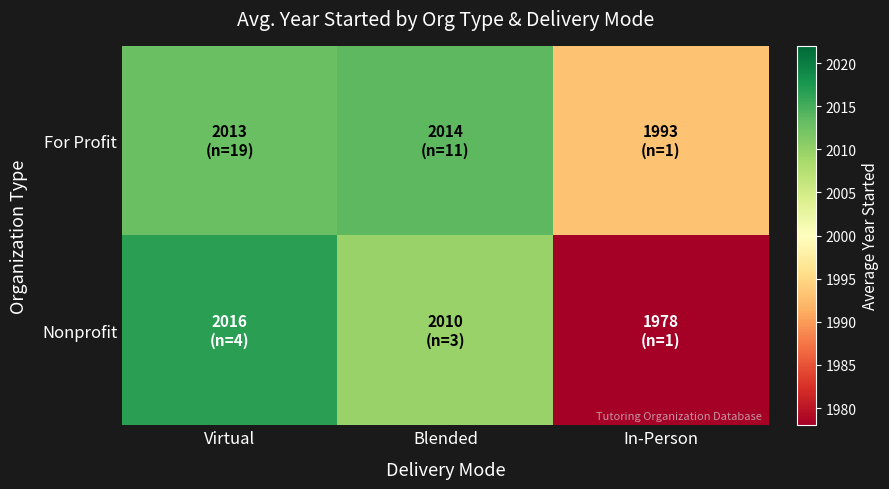

Which series has the largest range (max minus min)?

Nonprofit